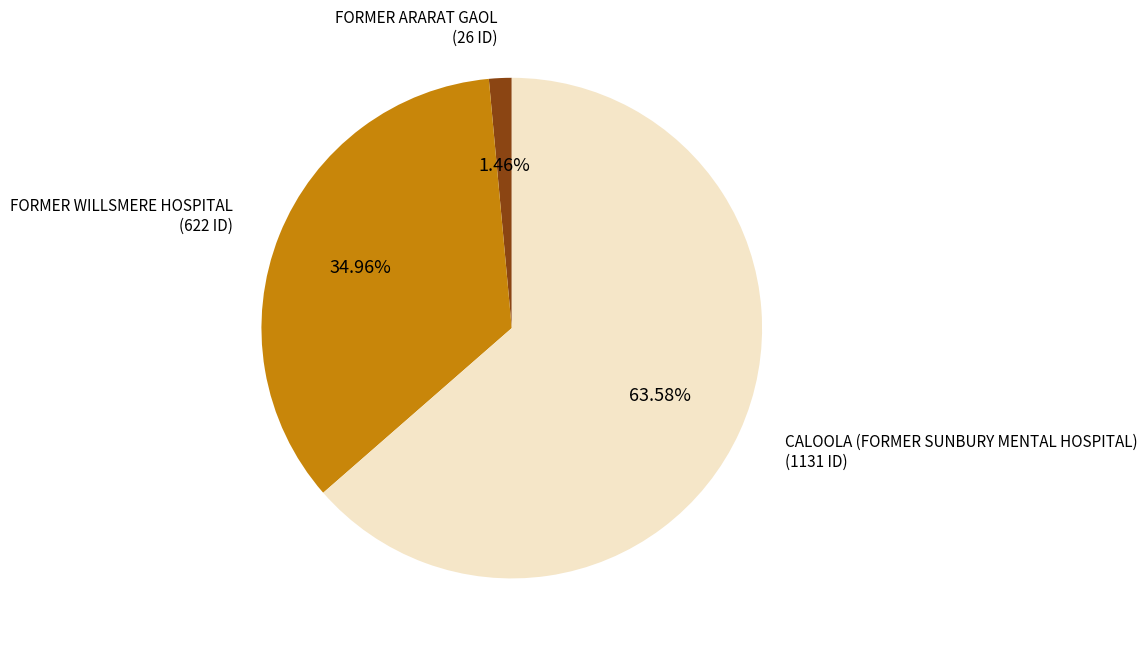

To the nearest percent, what is the average slice percentage?

33%